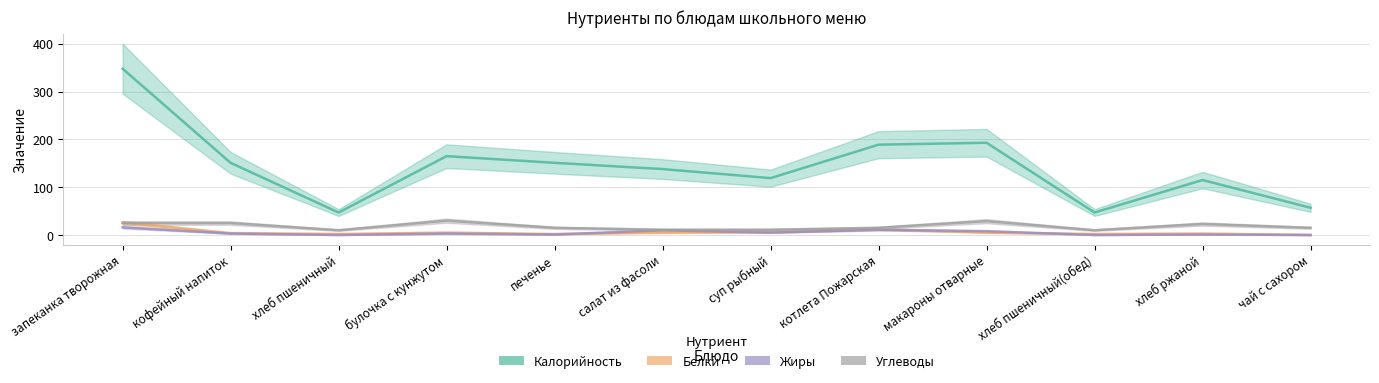

The Углеводы series shows 23 at хлеб ржаной. True or false?

True